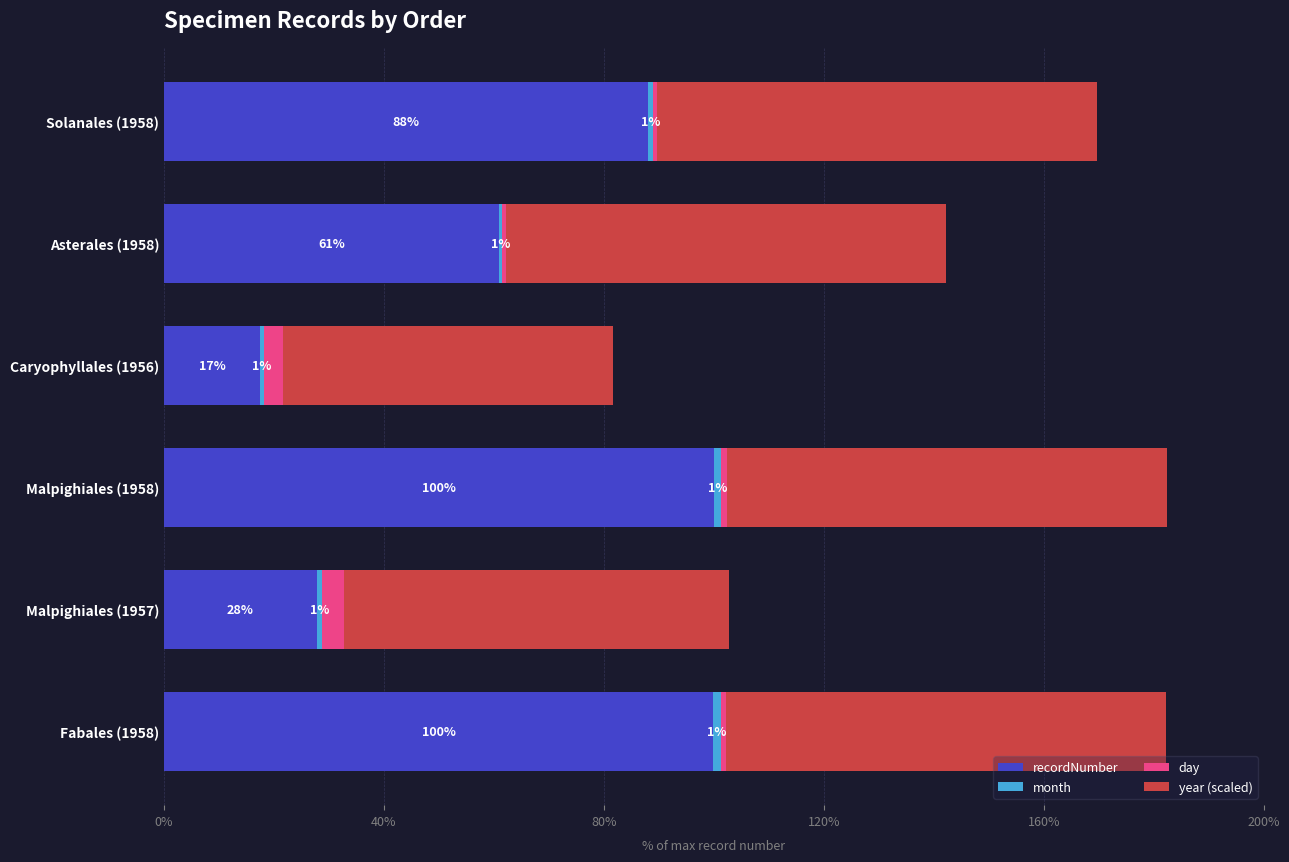

Where is recordNumber nearest to the value 58?

Asterales (1958)